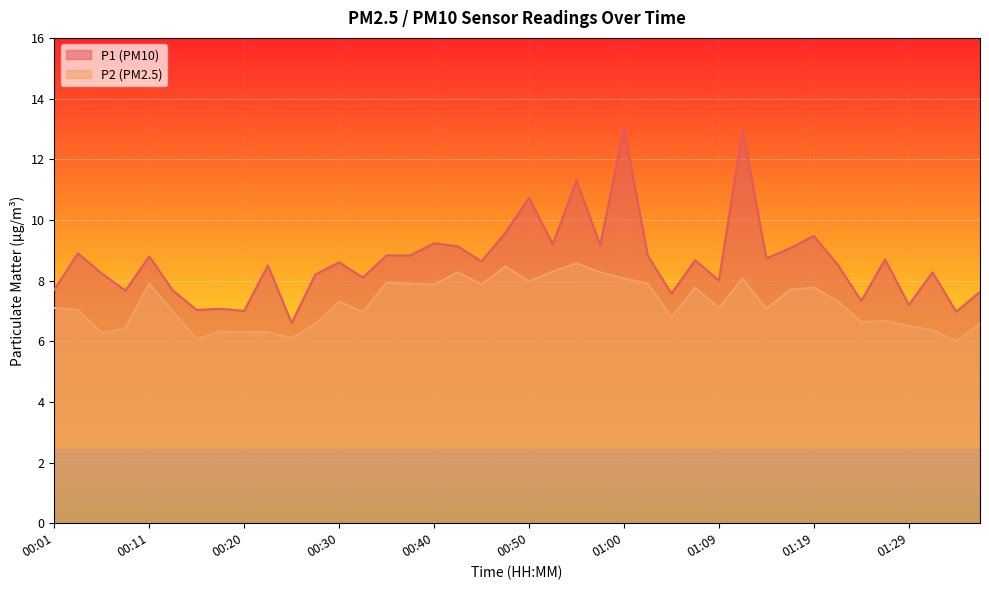

What is the difference between the P2 values at 01:09 and 01:29?

0.6